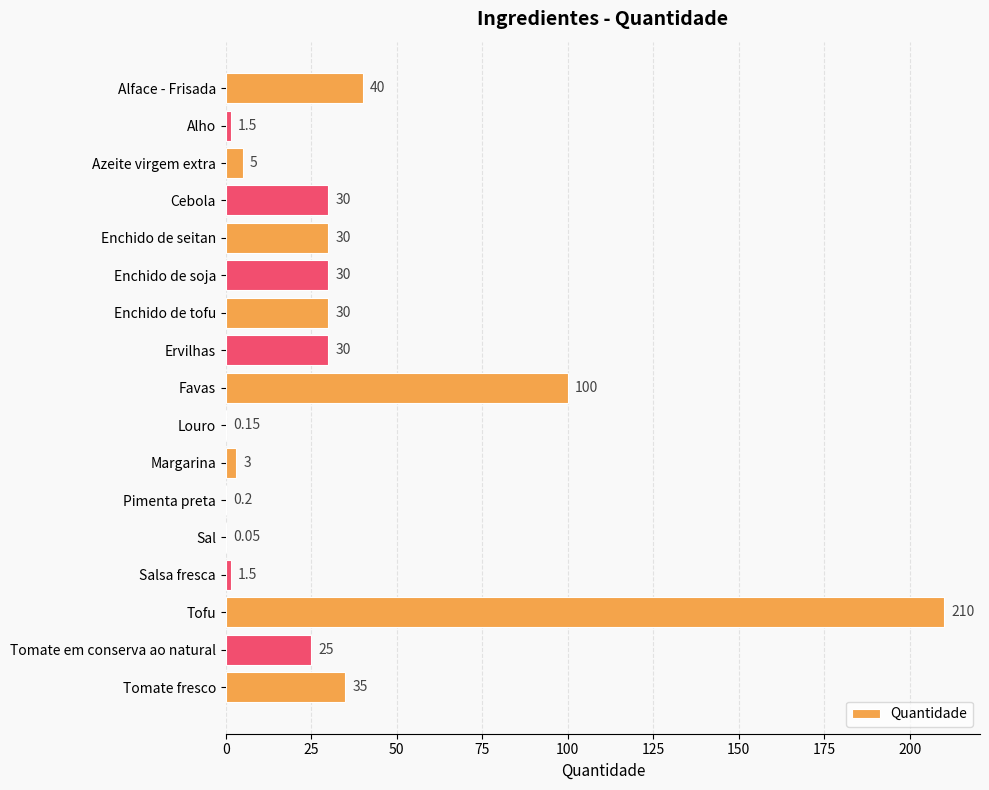

At which label is the value closest to 105?

Favas